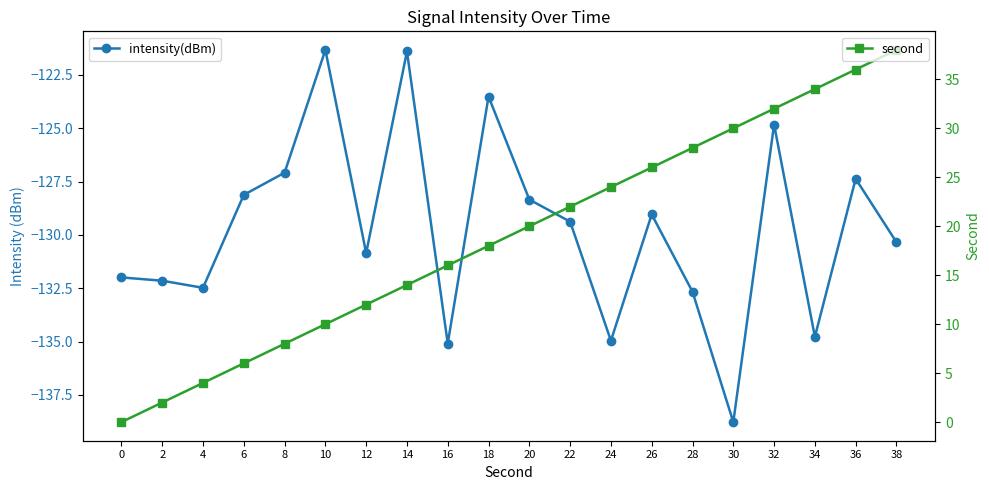

At which category is the sum across all series the highest?

36